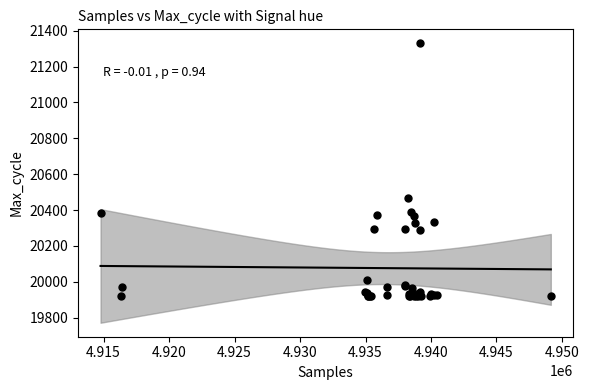

What Y value in the scatter plot is closest to 20626?

20468